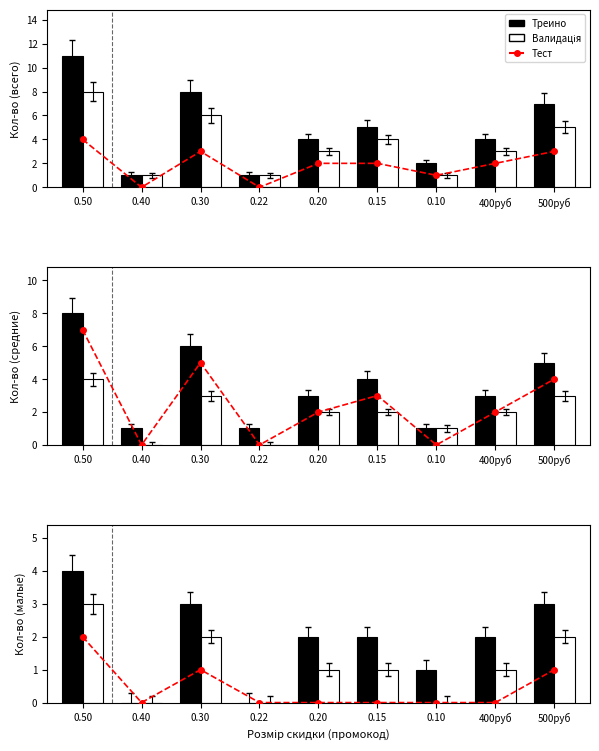

The value of Тест at 400руб is 0. True or false?

True